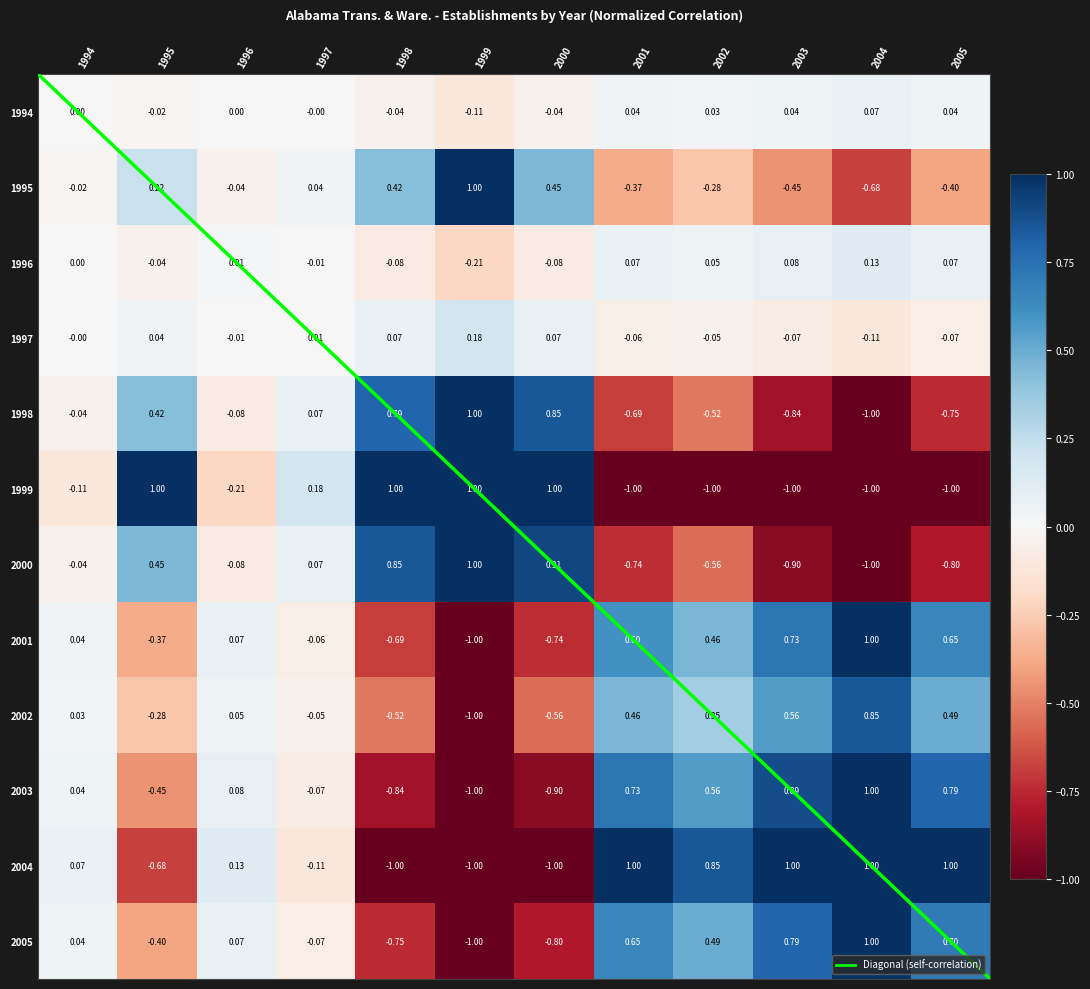

List the series in order of their peak value, highest first.

1995, 1998, 1999, 2000, 2001, 2003, 2004, 2005, 2002, 1997, 1996, 1994